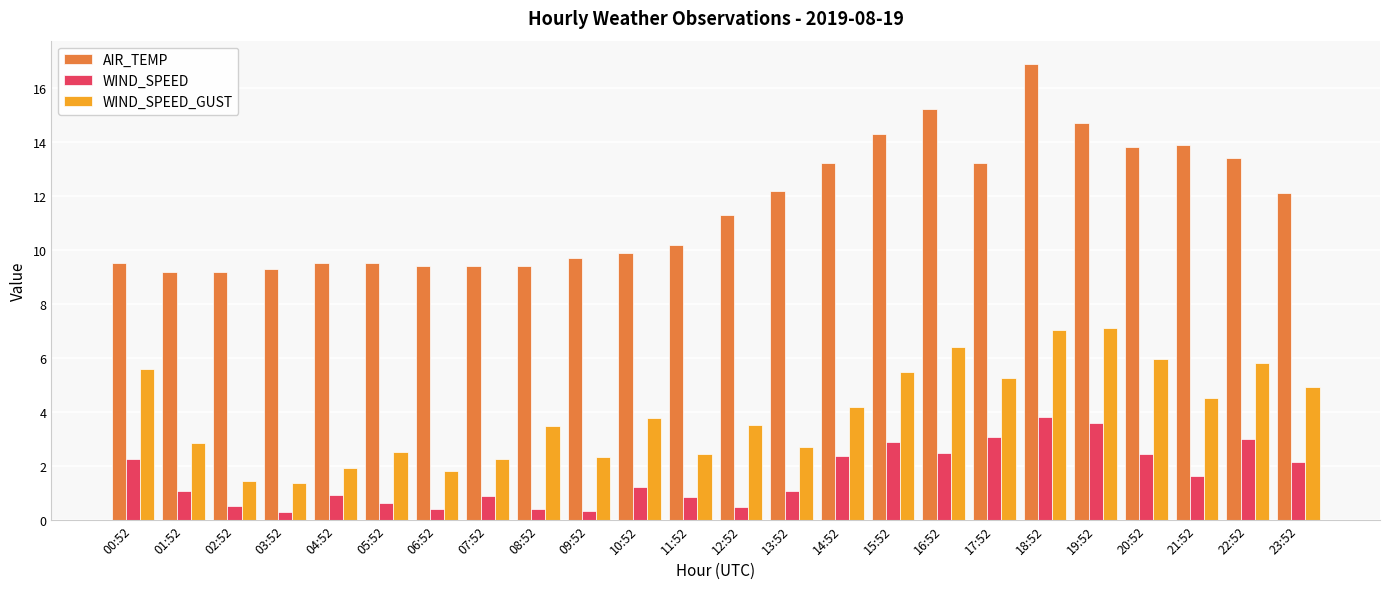

What is the spread (max minus min) of values at 01:52?

8.1